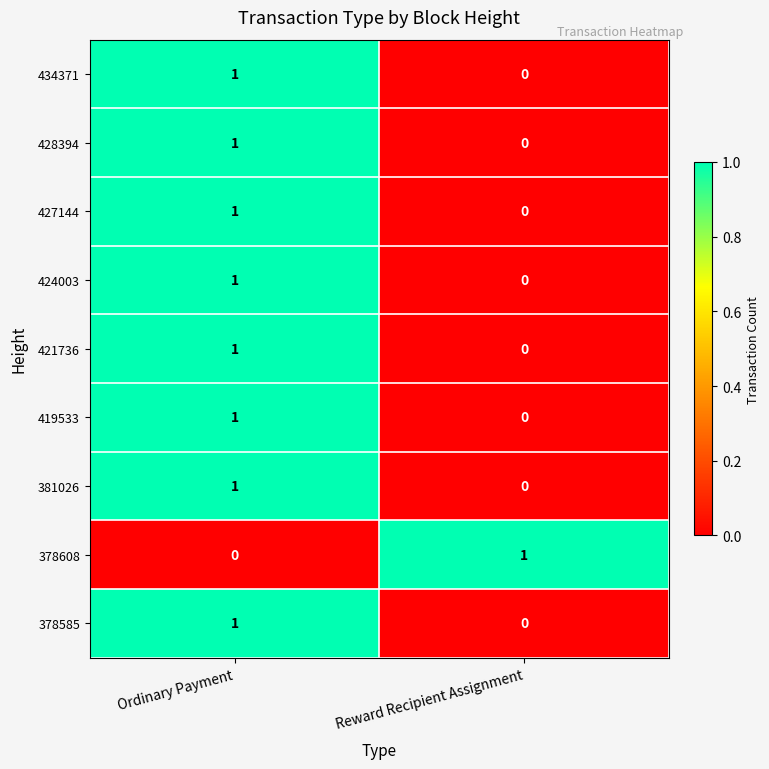

Which category has the highest value in the 378608 series?

Reward Recipient Assignment